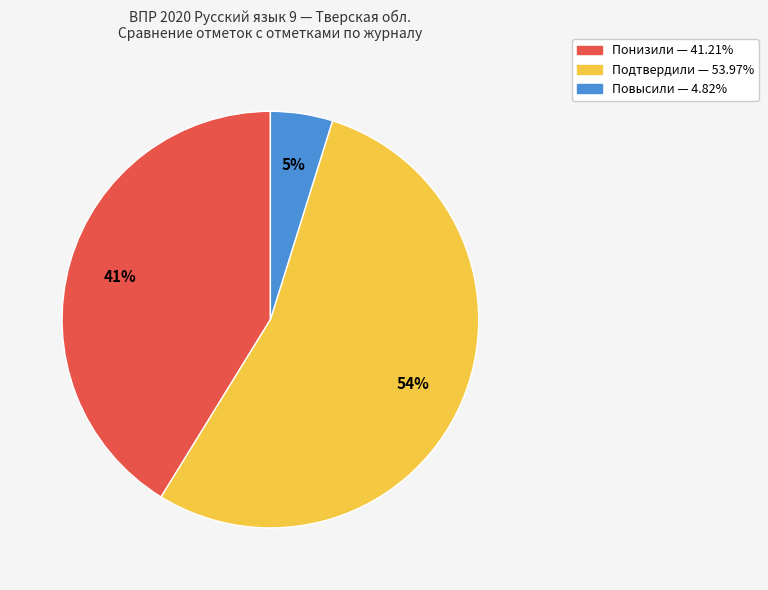

Count the number of slices in the pie.

3